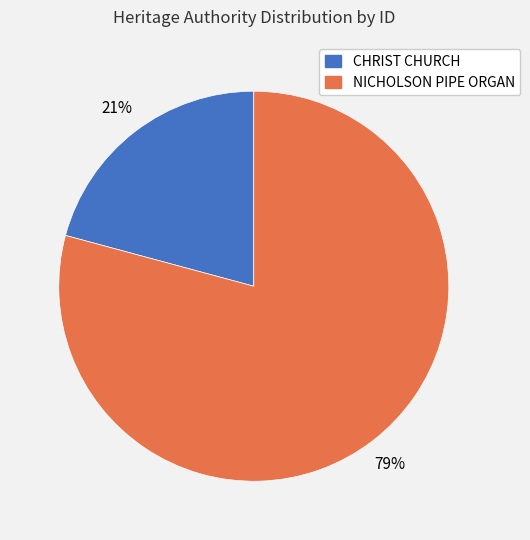

Which slice represents more than half of the pie?

NICHOLSON PIPE ORGAN